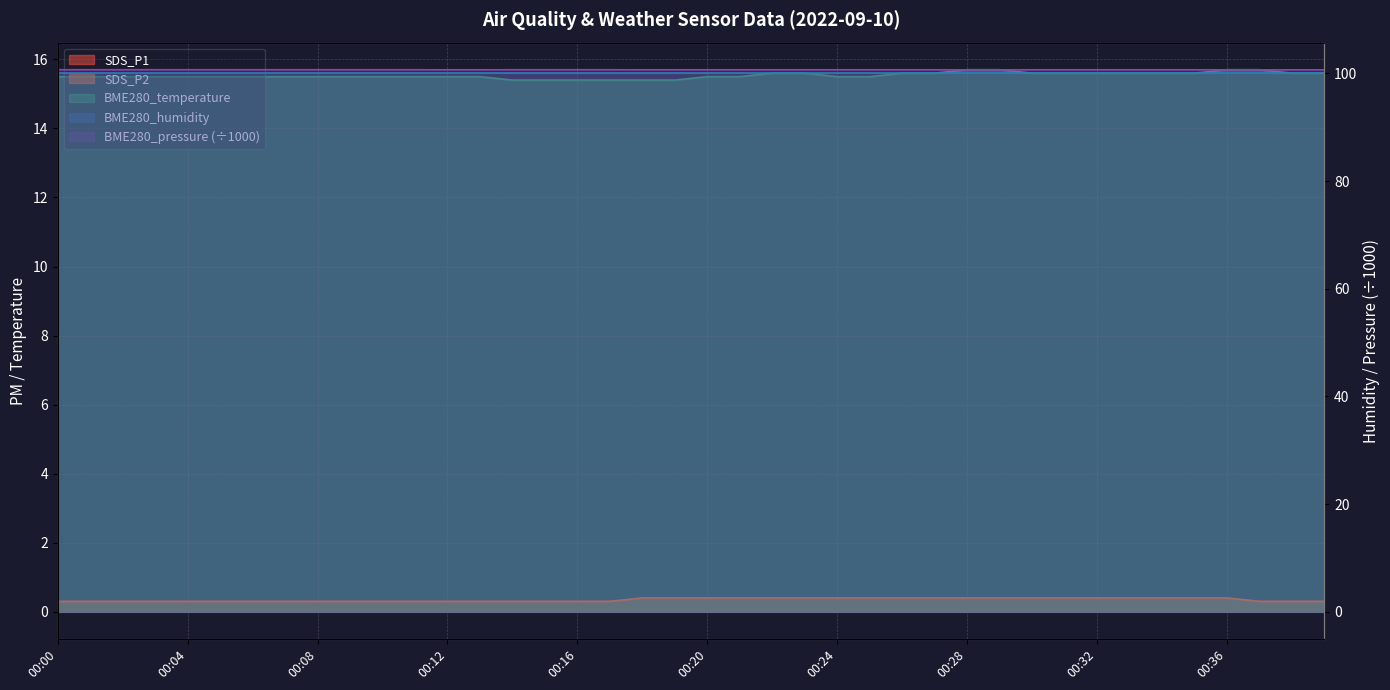

At how many categories does at least one series exceed 59?

40